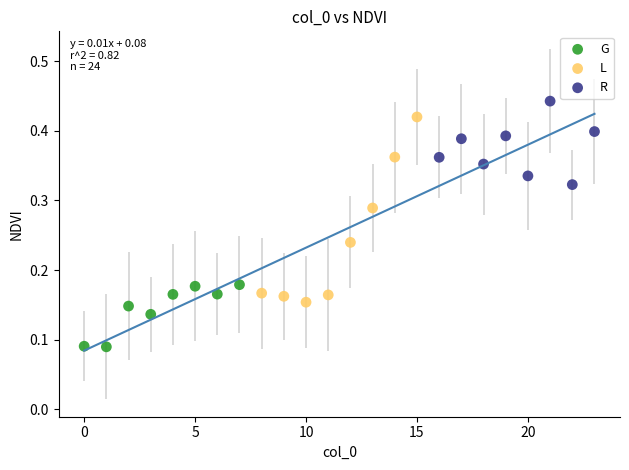

Which series has the widest spread of Y values?

L